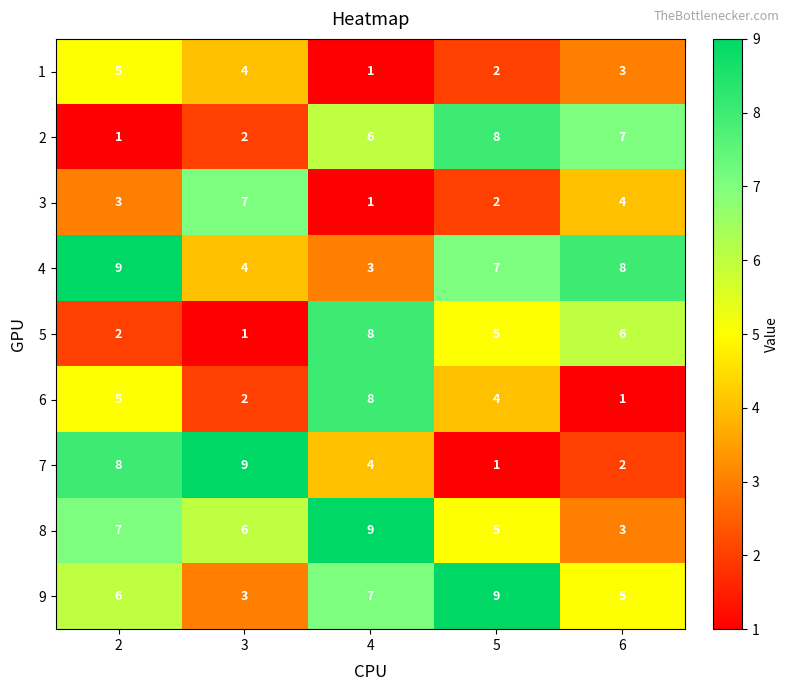

The value of 7 at 5 is 1. True or false?

True